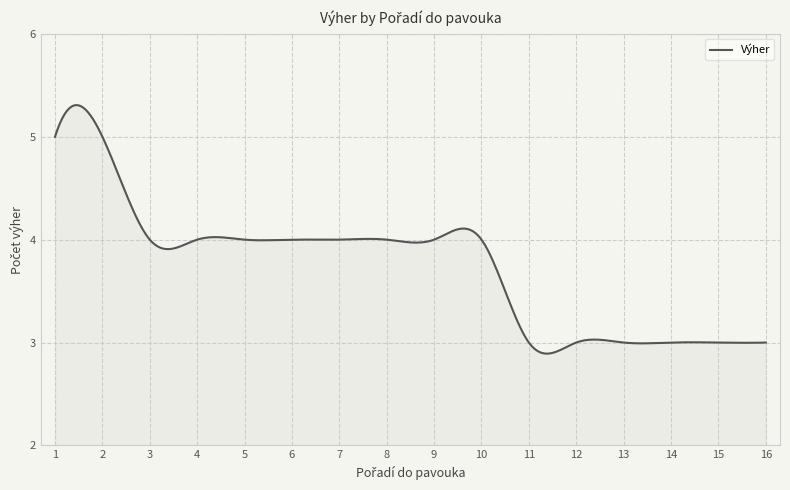

What is the sum of all values?

1122.7